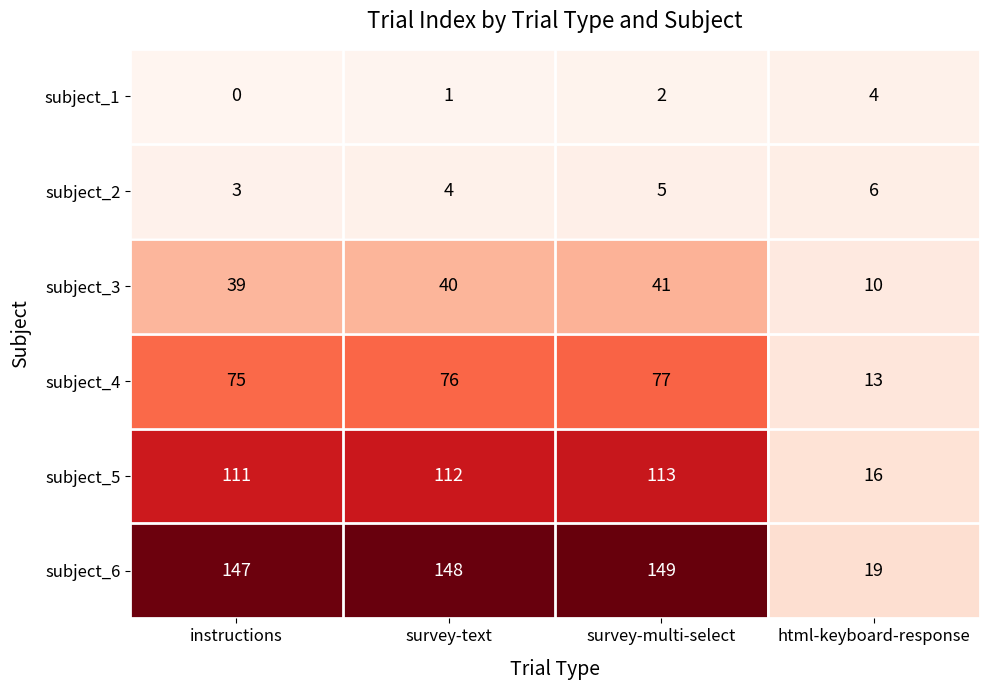

Where is subject_5 nearest to the value 64?

instructions